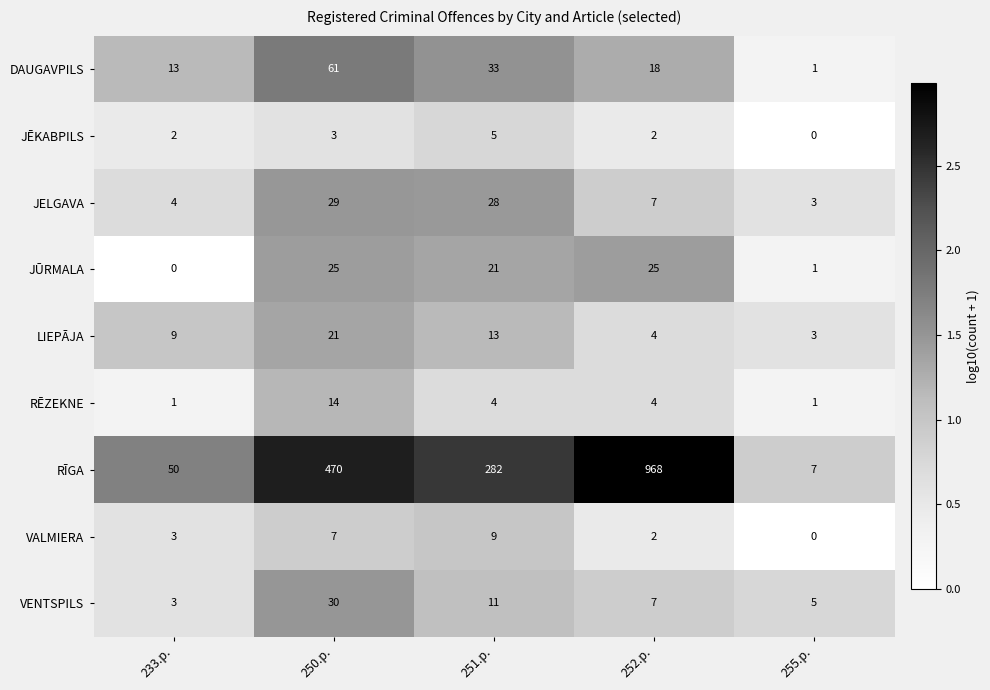

True or false: JĒKABPILS has a value of 3 at 250.p..

True